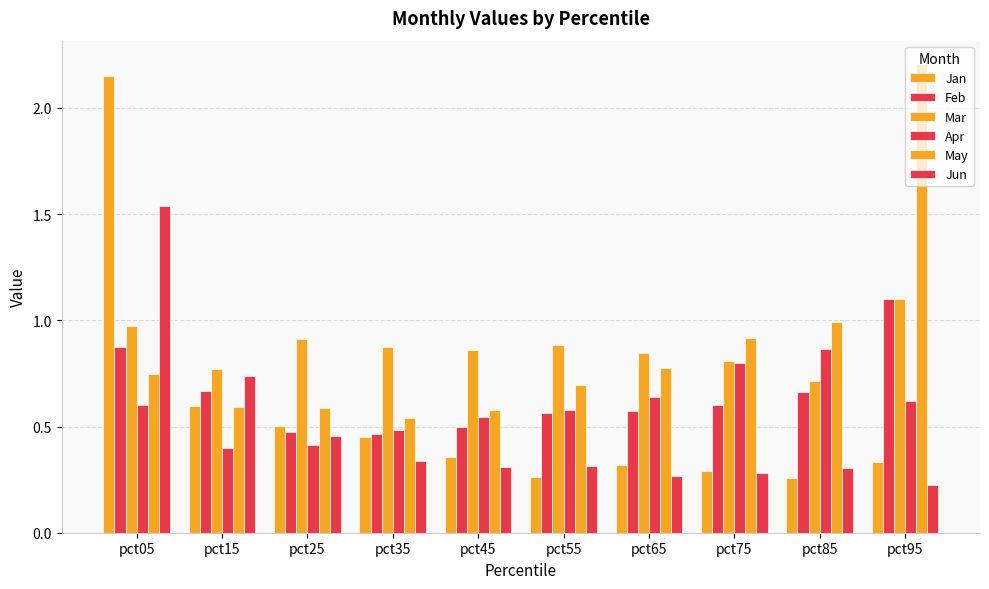

Does the chart contain any negative values?

No